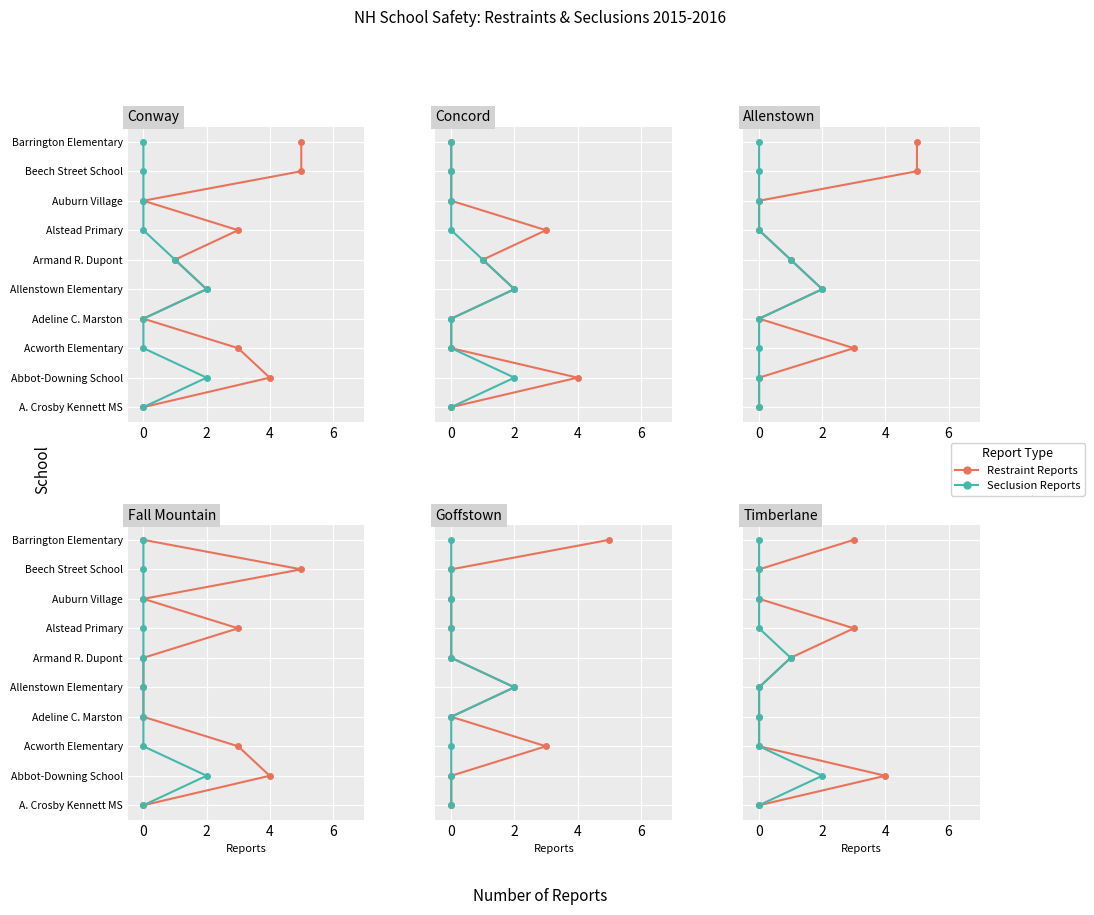

The value of Restraint Reports at 4 is 1. True or false?

True